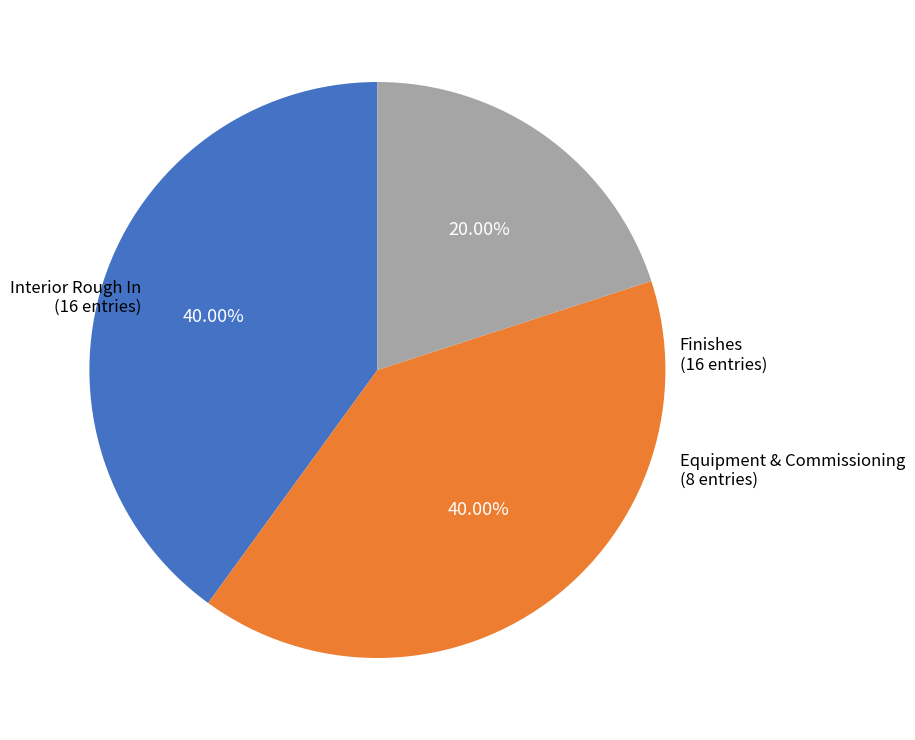

Does any single category account for the majority?

No